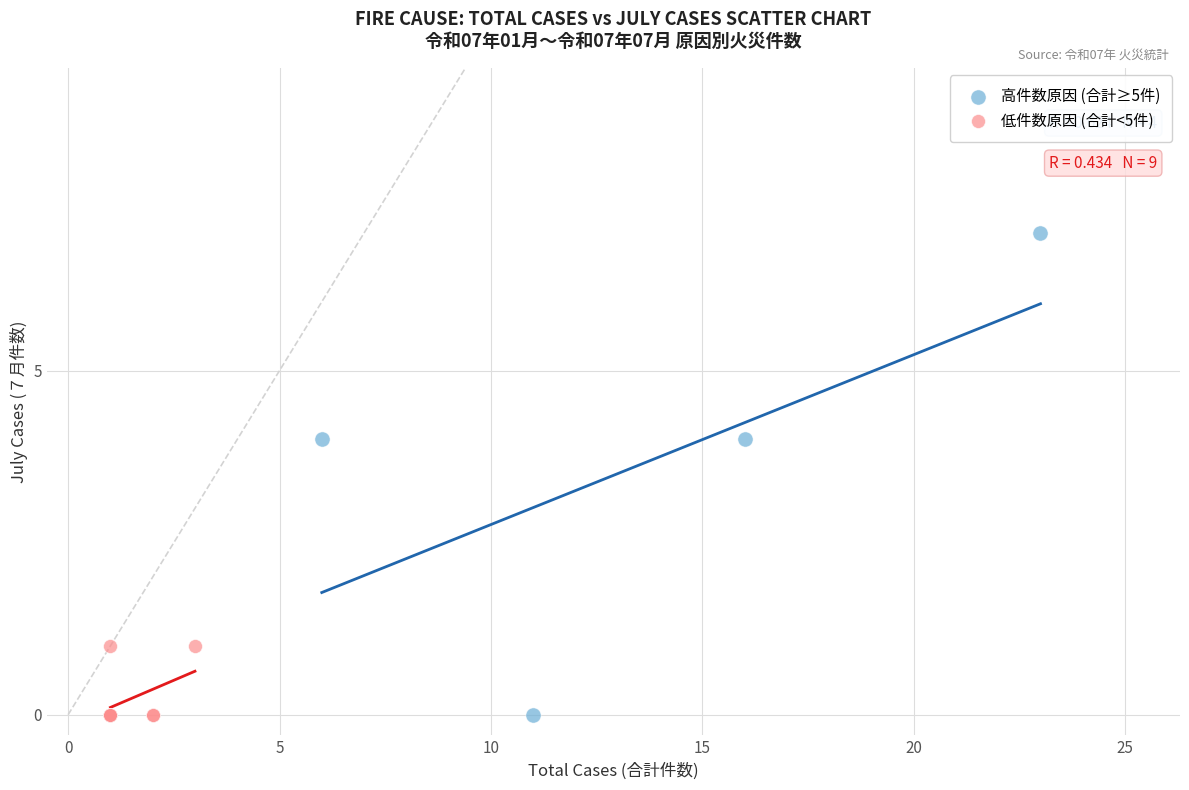

Which series contains the highest Y value?

高件数原因 (合計≥5件)